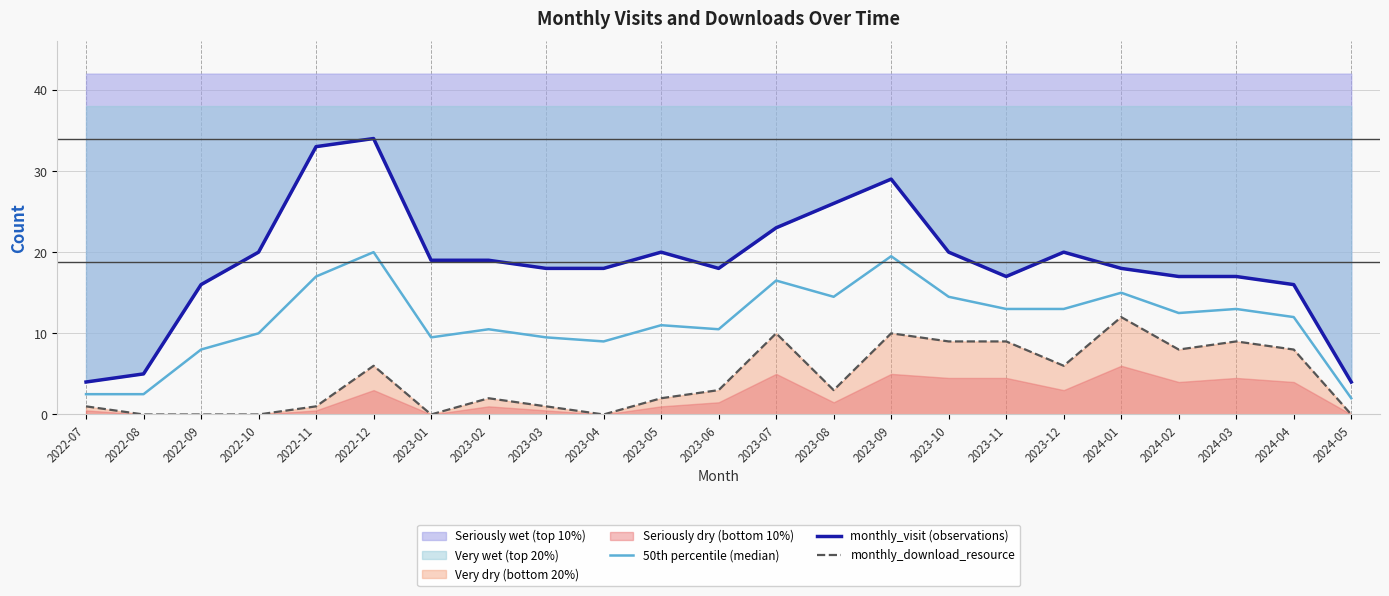

True or false: monthly_download_resource has more than 0 points higher than both neighbors.

True